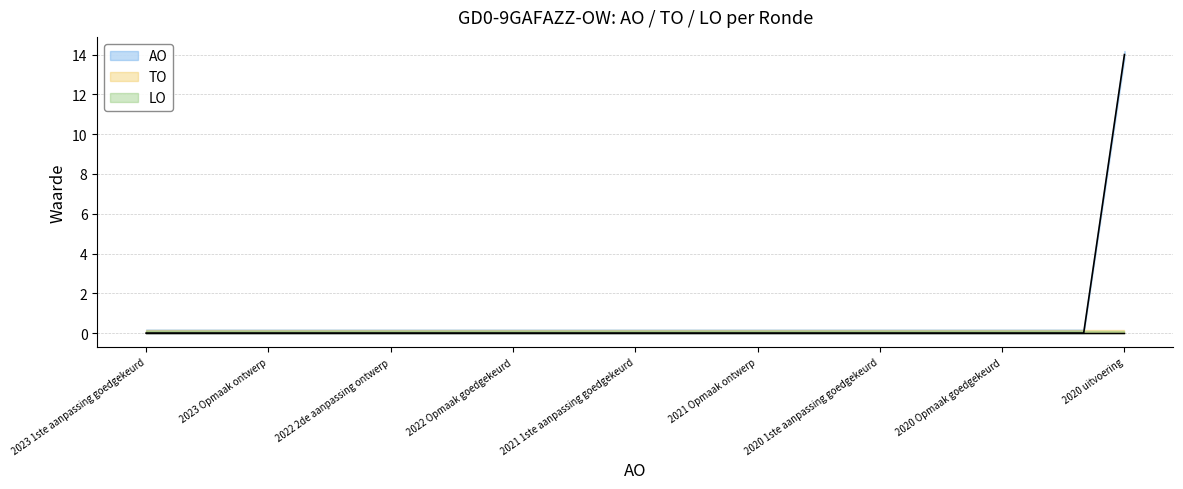

True or false: AO and TO cross at least once.

False